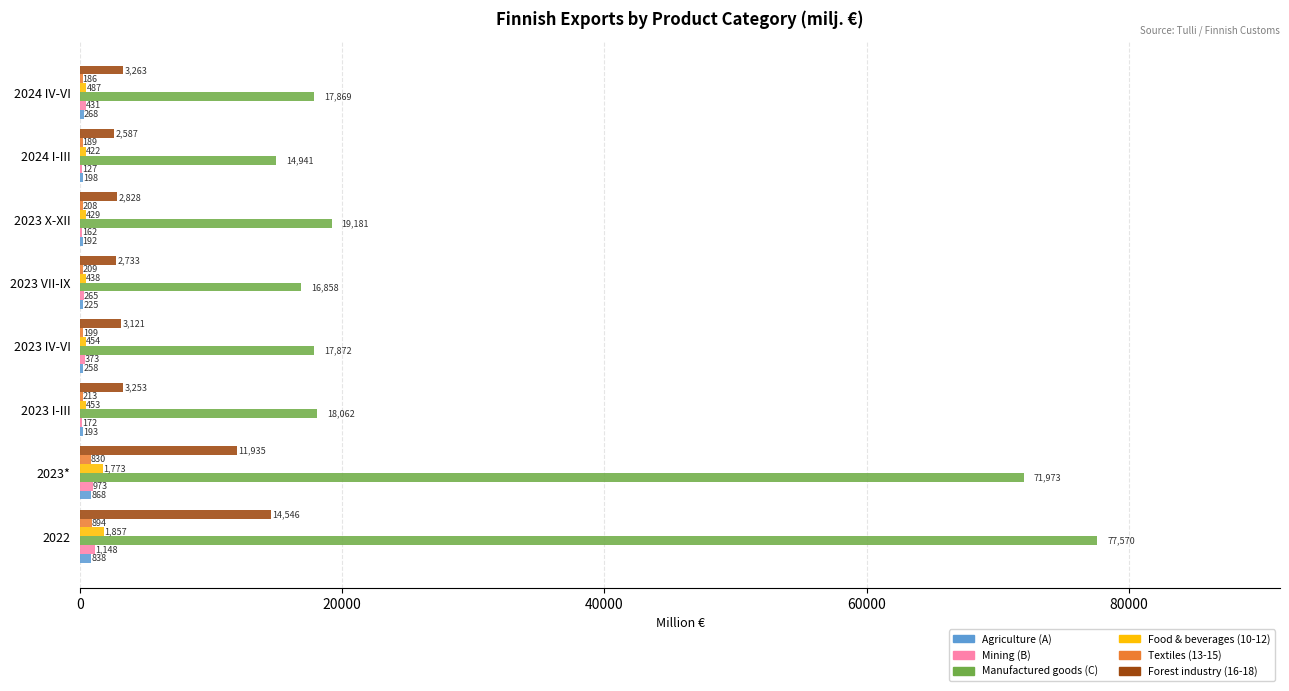

Count the number of categories in the chart.

8